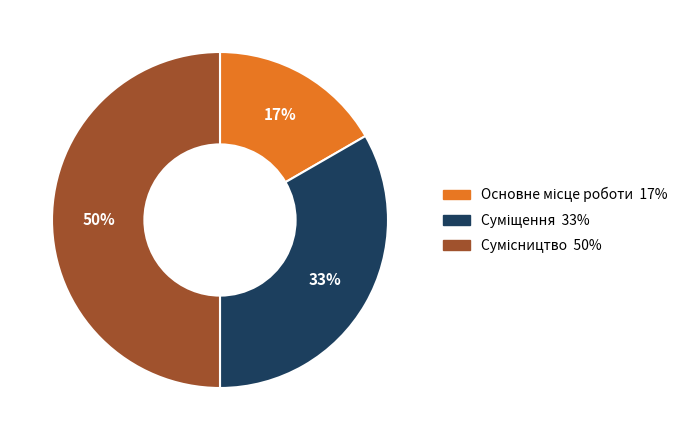

To the nearest percent, what is the average slice percentage?

33%